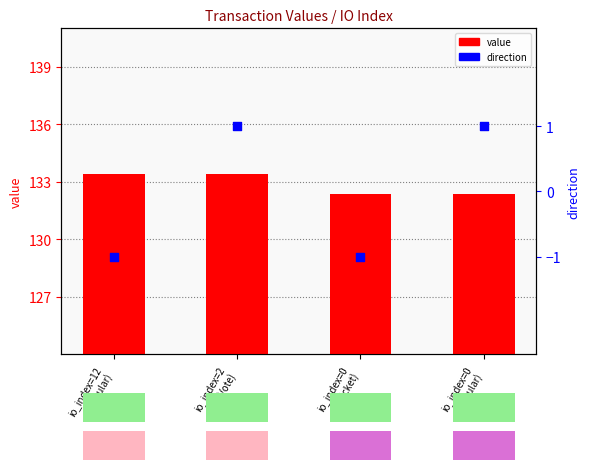

Which series reaches the maximum Y coordinate?

value